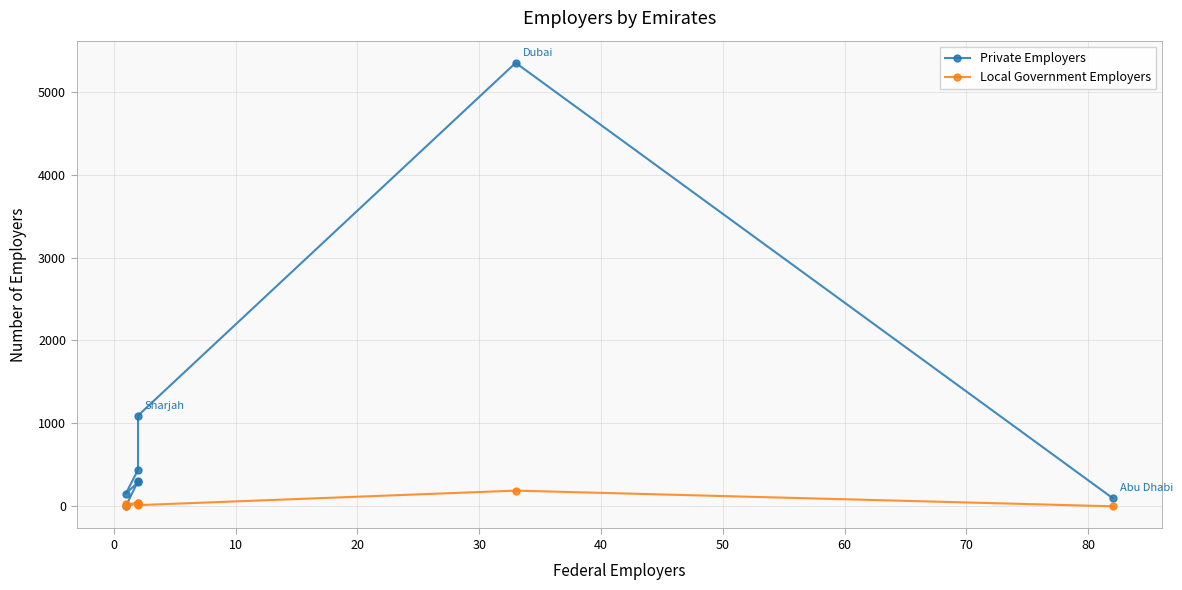

At how many categories does at least one series exceed 827?

2